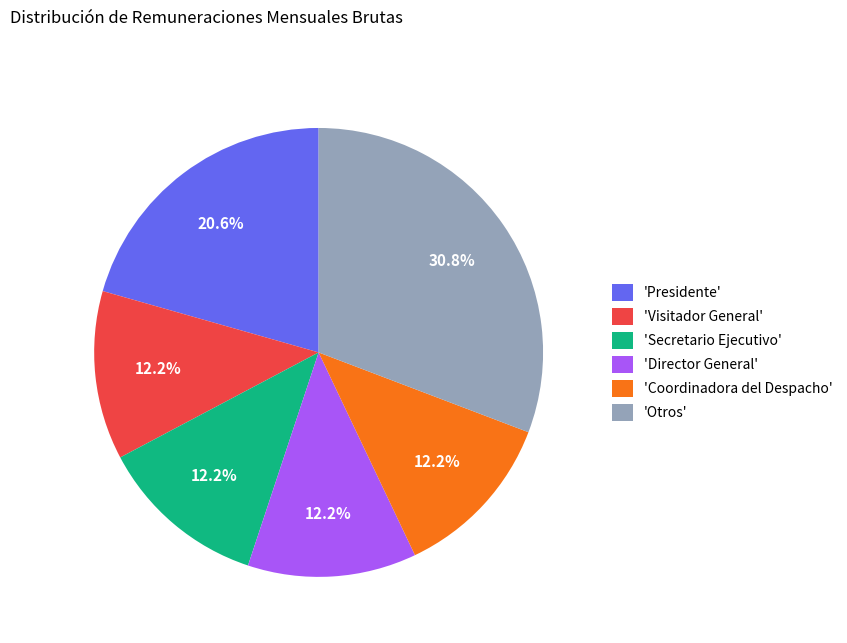

Is there any slice that represents more than half of the pie?

No